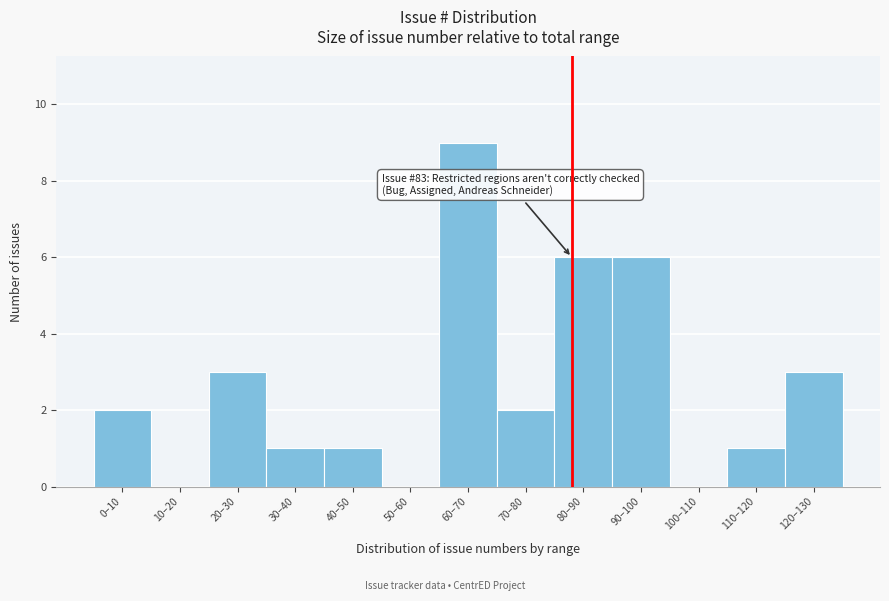

Reading left to right, transcribe all the data shown in this chart.

0–10=2	10–20=0	20–30=3	30–40=1	40–50=1	50–60=0	60–70=9	70–80=2	80–90=6	90–100=6	100–110=0	110–120=1	120–130=3